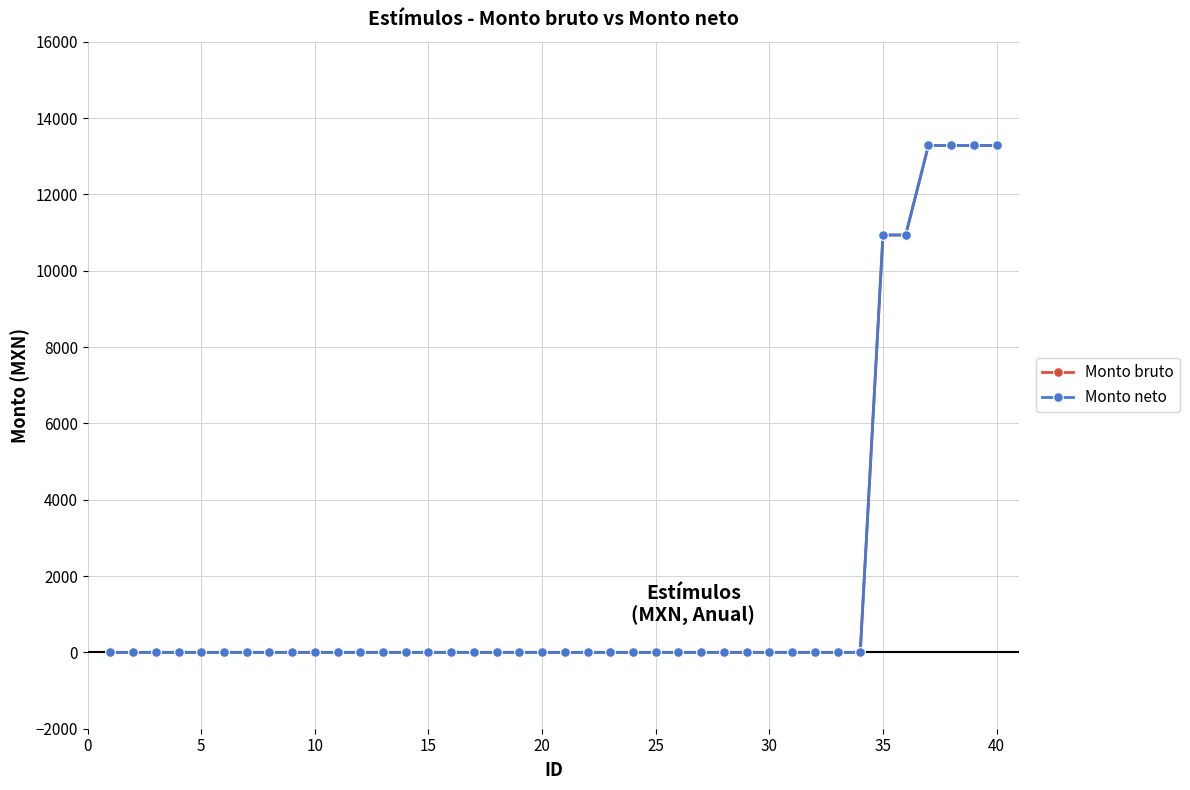

Does the chart have visible grid lines?

Yes